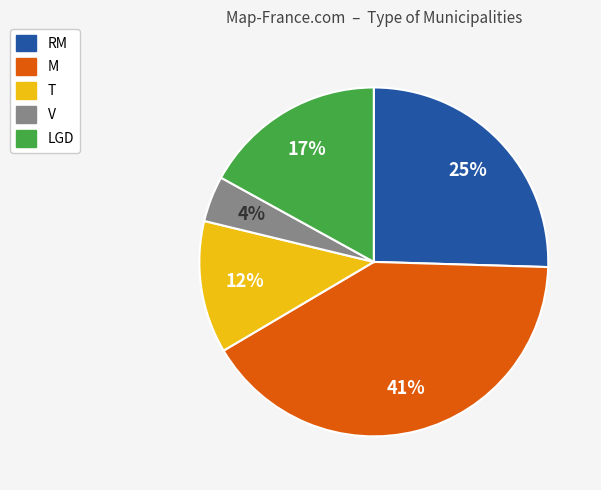

To the nearest percent, what is the combined percentage of M and V?

45%